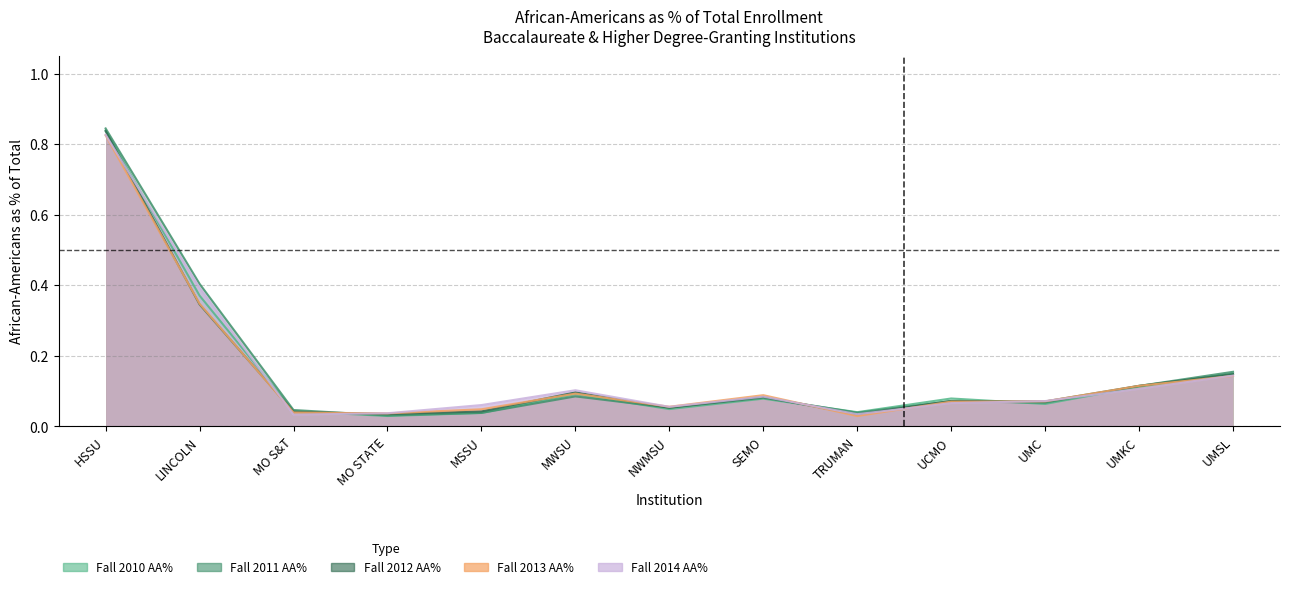

True or false: Fall 2012 AA% has a value of 0.0 at UCMO.

False